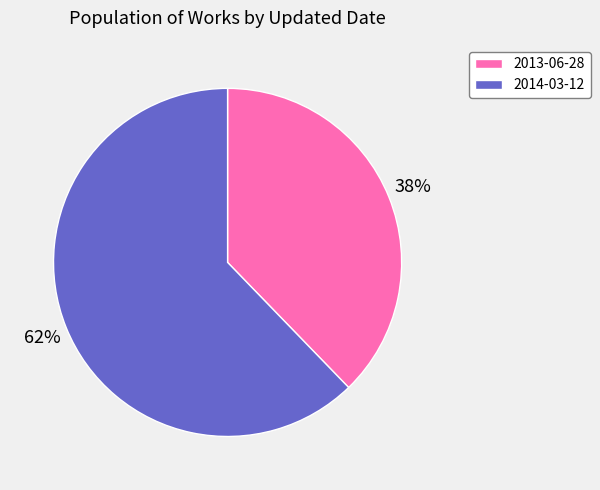

Do 2013-06-28 and 2014-03-12 together represent more than half of the pie?

Yes